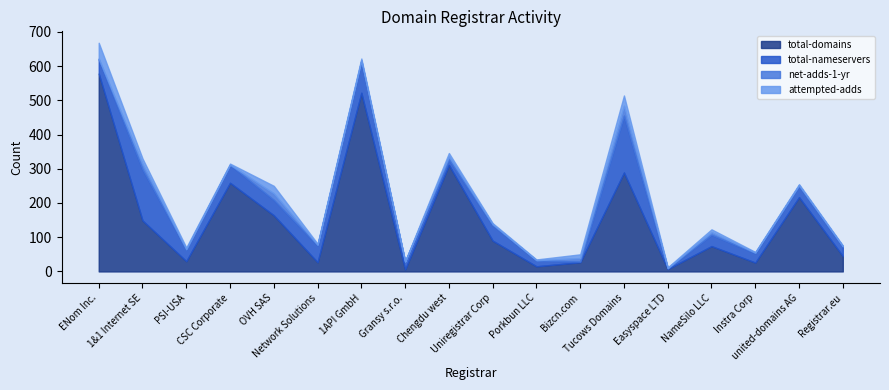

Reading left to right, extract all data points from this chart.

total-domains: 578	149	30	259	164	27	522	6	311	90	15	27	289	7	74	26	217	45
total-nameservers: 41	149	34	52	45	49	90	22	16	45	17	2	166	2	33	27	32	27
net-adds-1-yr: 3	16	1	1	19	2	5	1	9	3	1	10	29	1	8	2	3	2
attempted-adds: 46	16	5	3	22	3	5	1	10	3	2	11	30	2	8	2	3	2